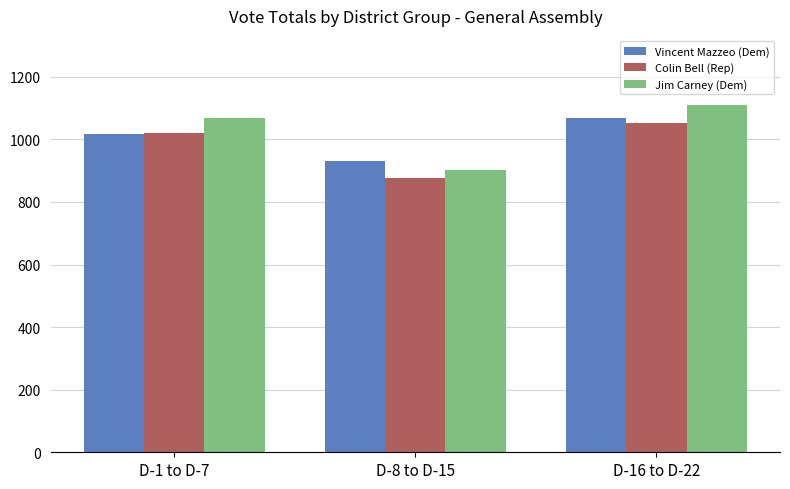

What is the greatest value displayed?

1109